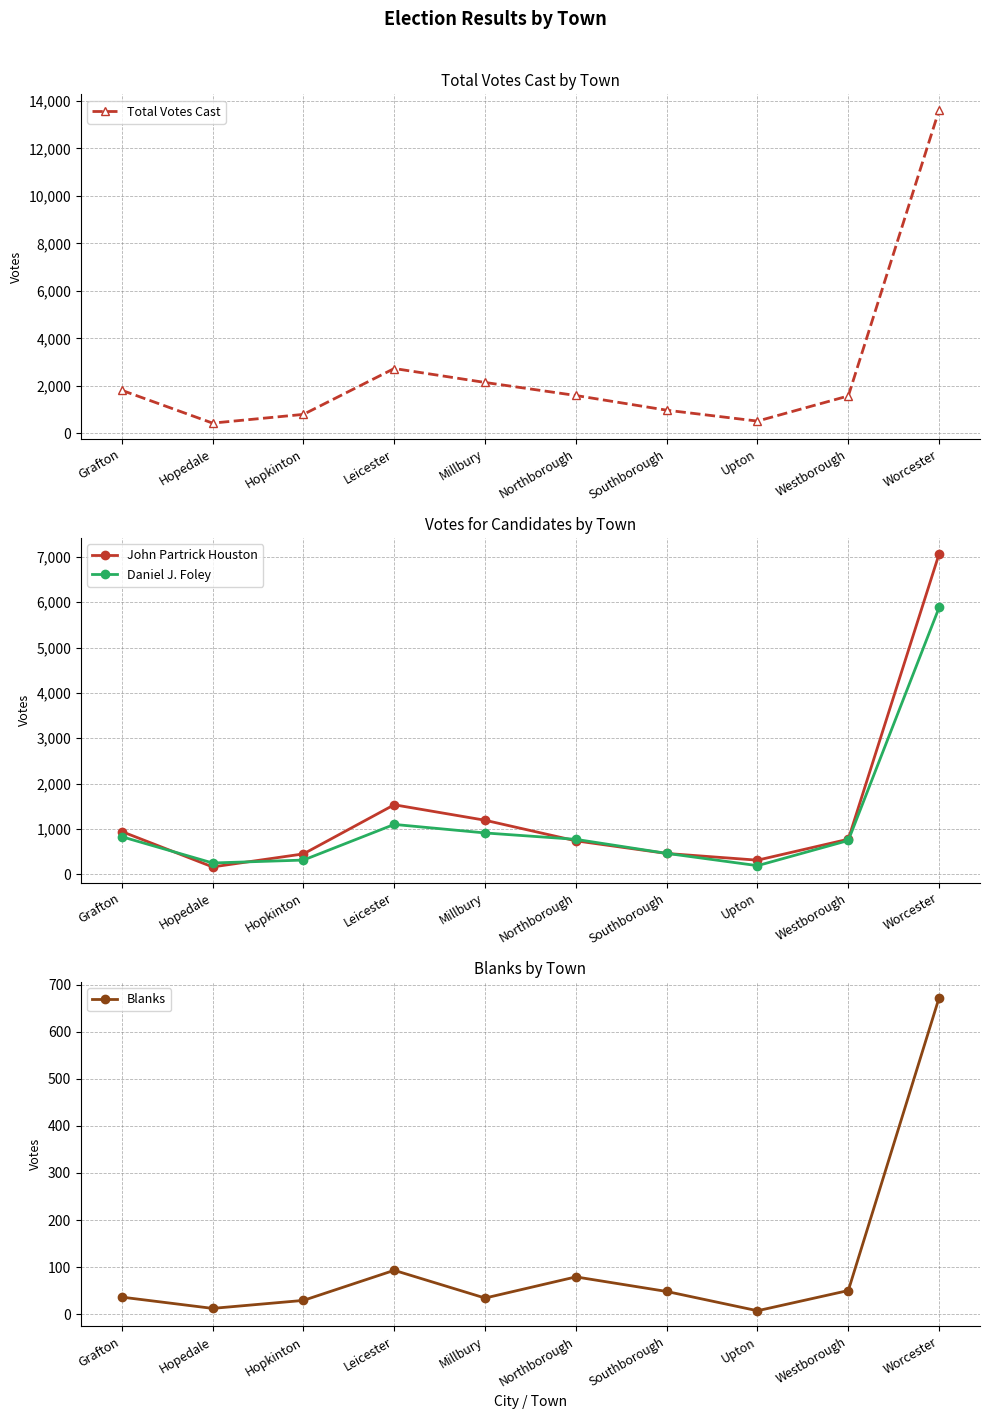

Rank the categories by Total Votes Cast value from lowest to highest.

Hopedale, Upton, Hopkinton, Southborough, Westborough, Northborough, Grafton, Millbury, Leicester, Worcester